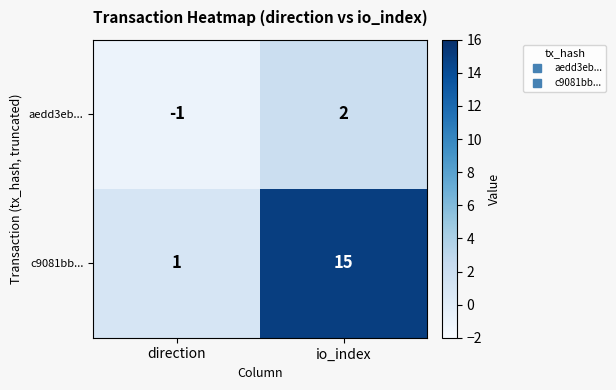

How many values in the aedd3eb... series are below 2?

1